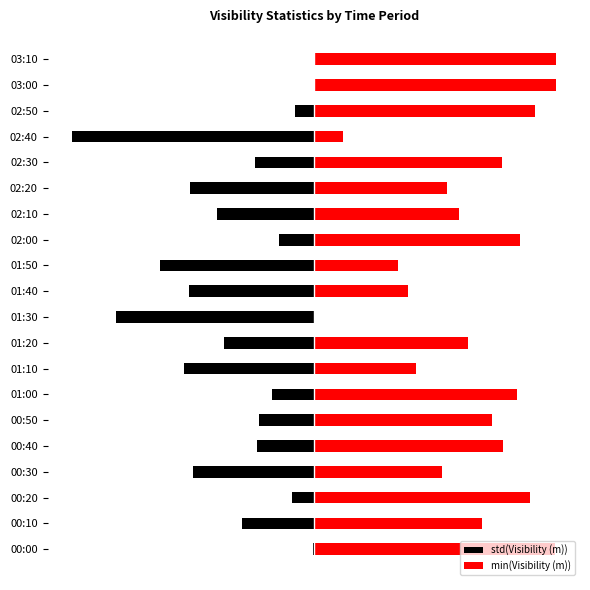

Rank the series by their average value, from lowest to highest.

std(Visibility (m)), min(Visibility (m))